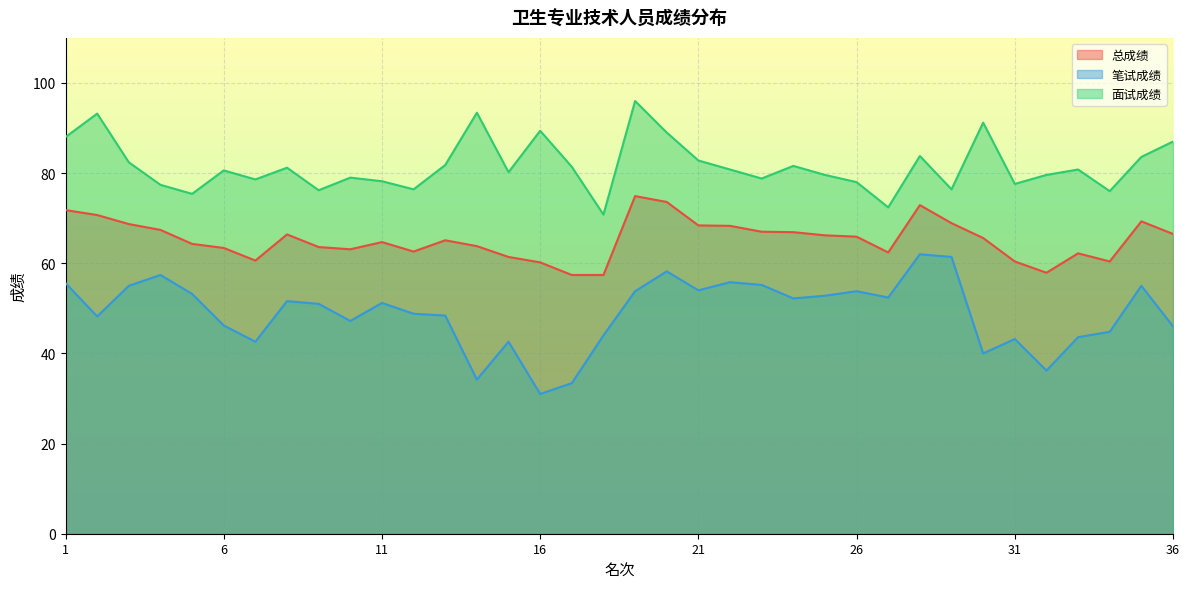

How many categories are shown in the chart?

36